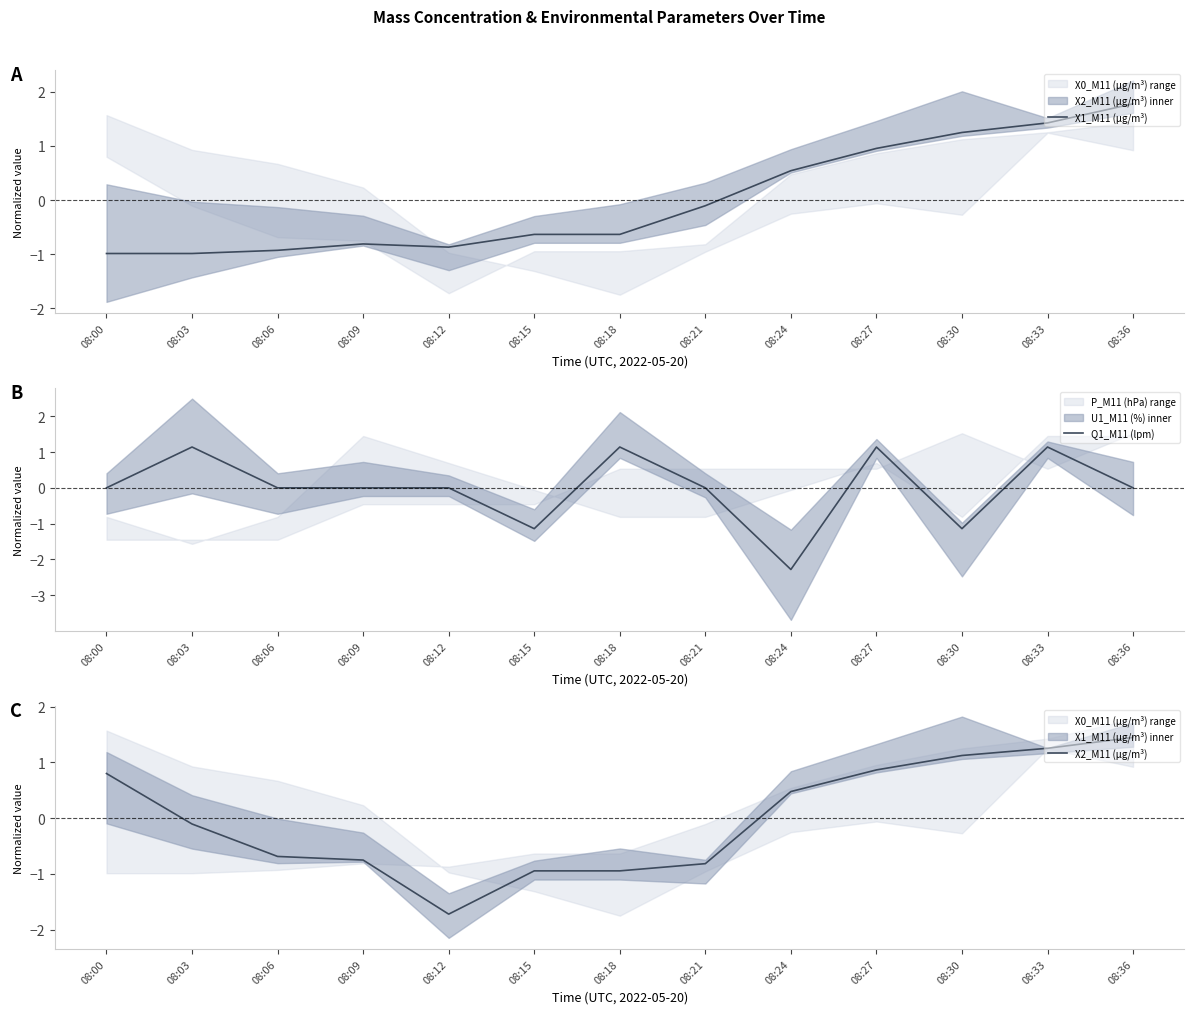

What is the value of the X2_M11 (μg/m³) point at the 4th from the left?

-0.8